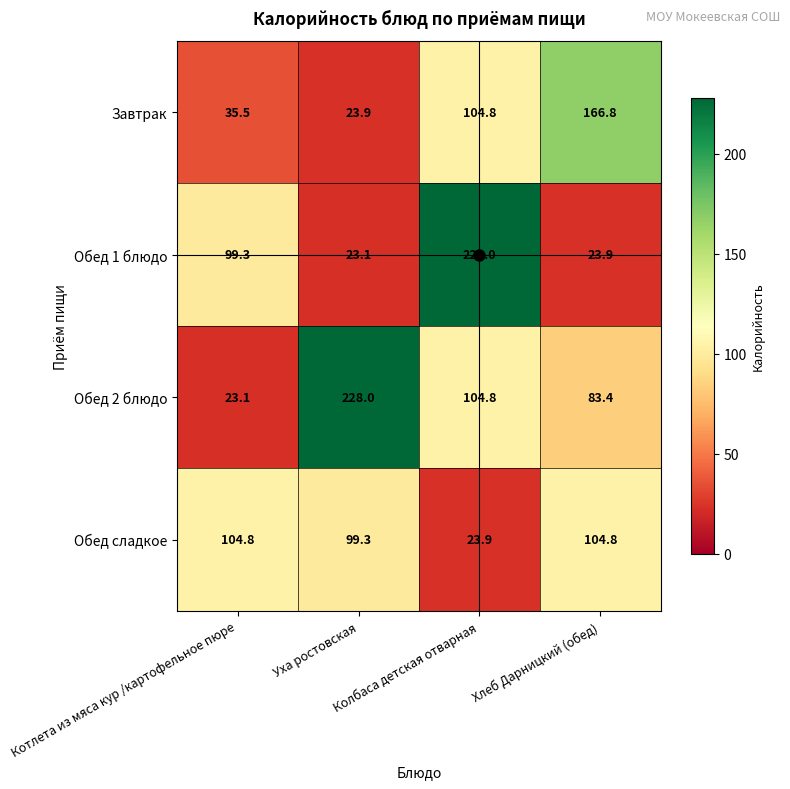

Which series has the largest total across all categories?

Обед 2 блюдо